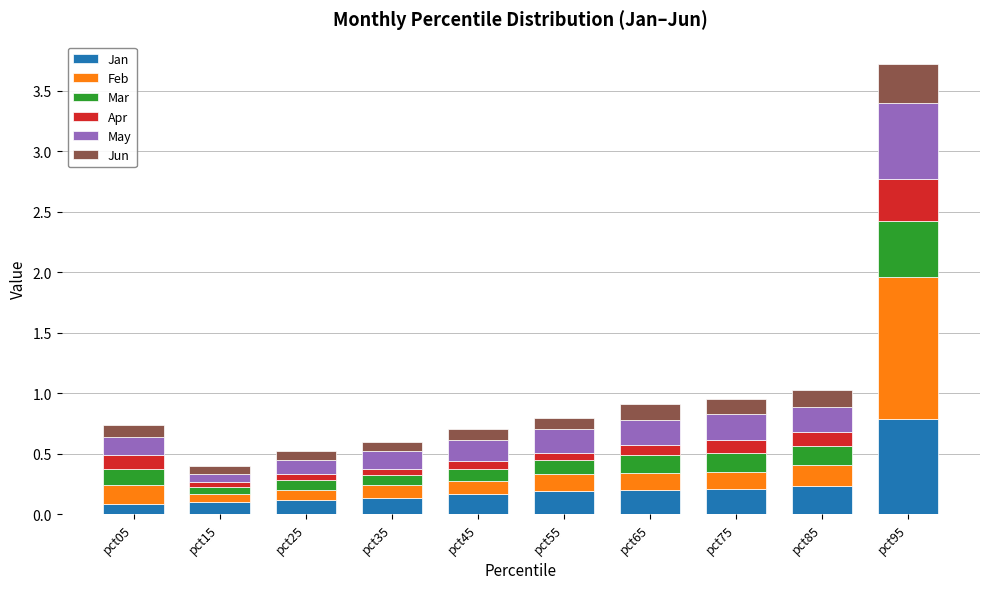

What is the total value across all series at pct75?

1.0